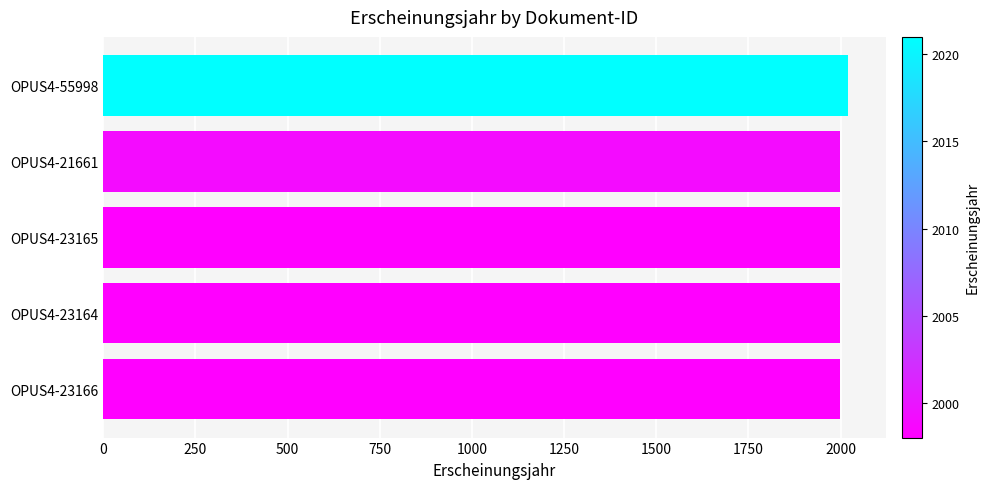

What is the value of the 3rd bar from the top?

1998